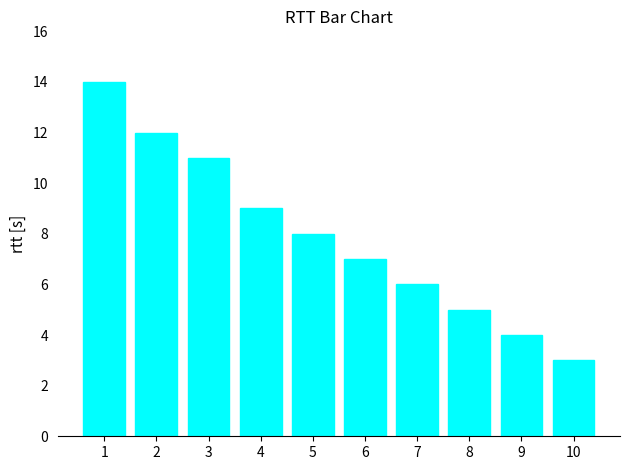

List the labels in order of value, largest first.

1, 2, 3, 4, 5, 6, 7, 8, 9, 10